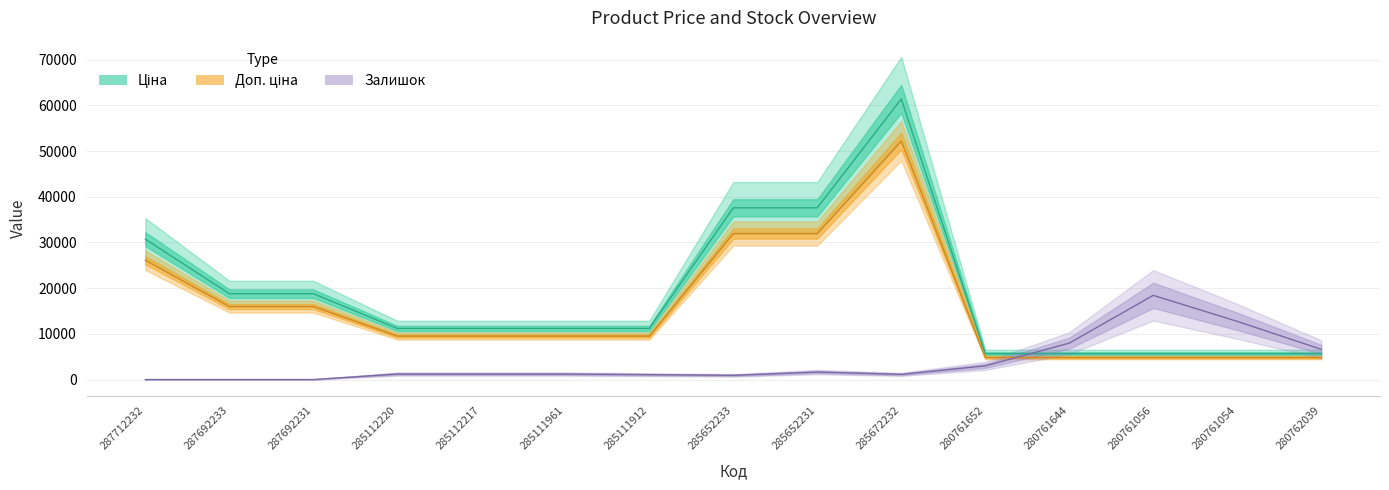

True or false: Залишок and Ціна cross at least once.

True